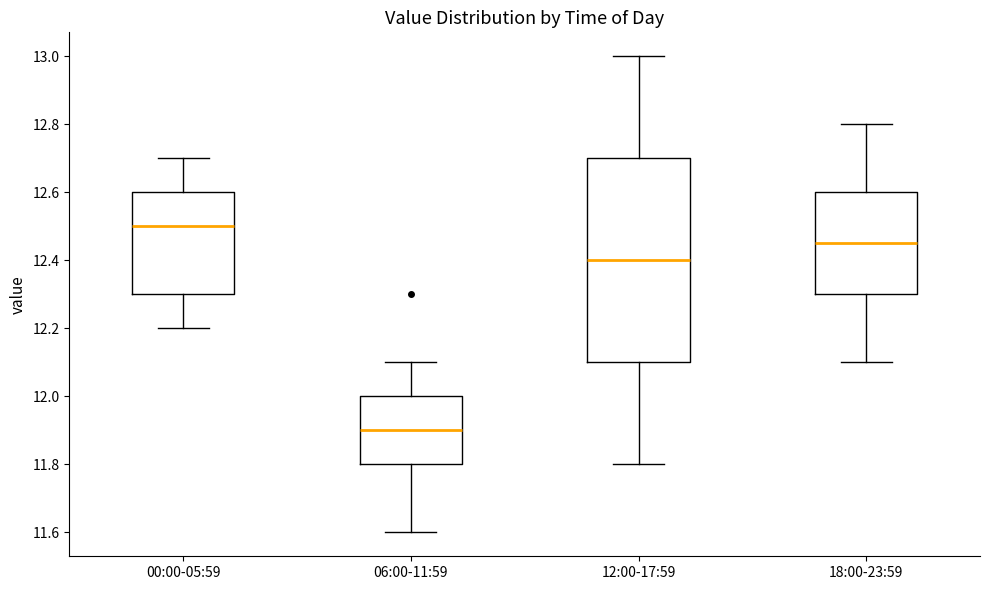

Where is the upper edge of the box for 00:00-05:59 on the y-axis? The values are not printed on the chart, so give them approximately, as read against the axis.

12.60